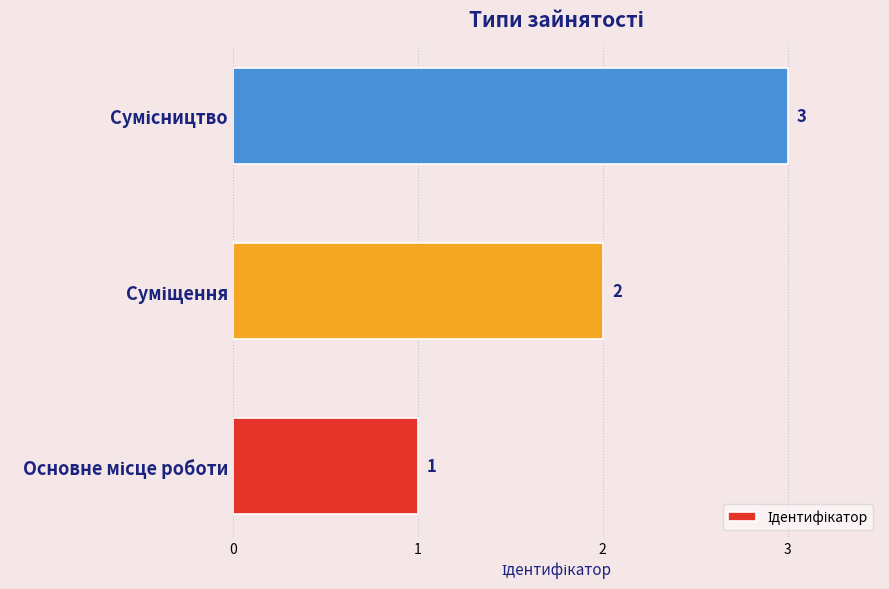

What is the maximum value shown in the chart?

3